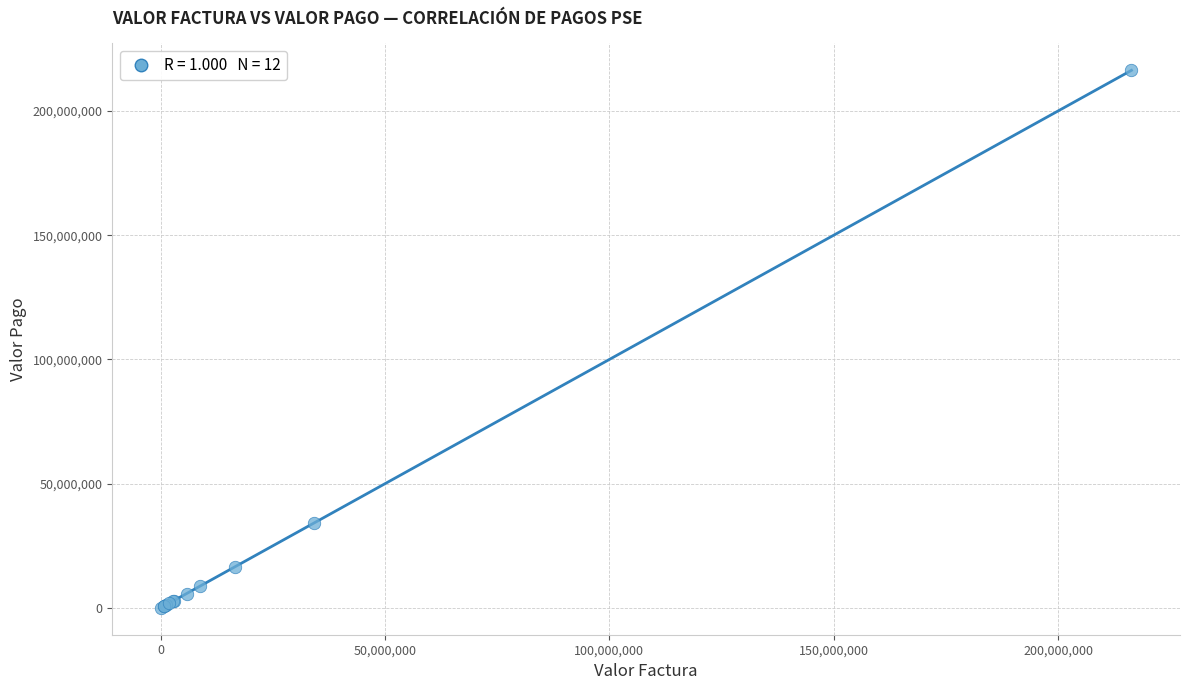

What Y value in the scatter plot is closest to 108184560?

34211391.0